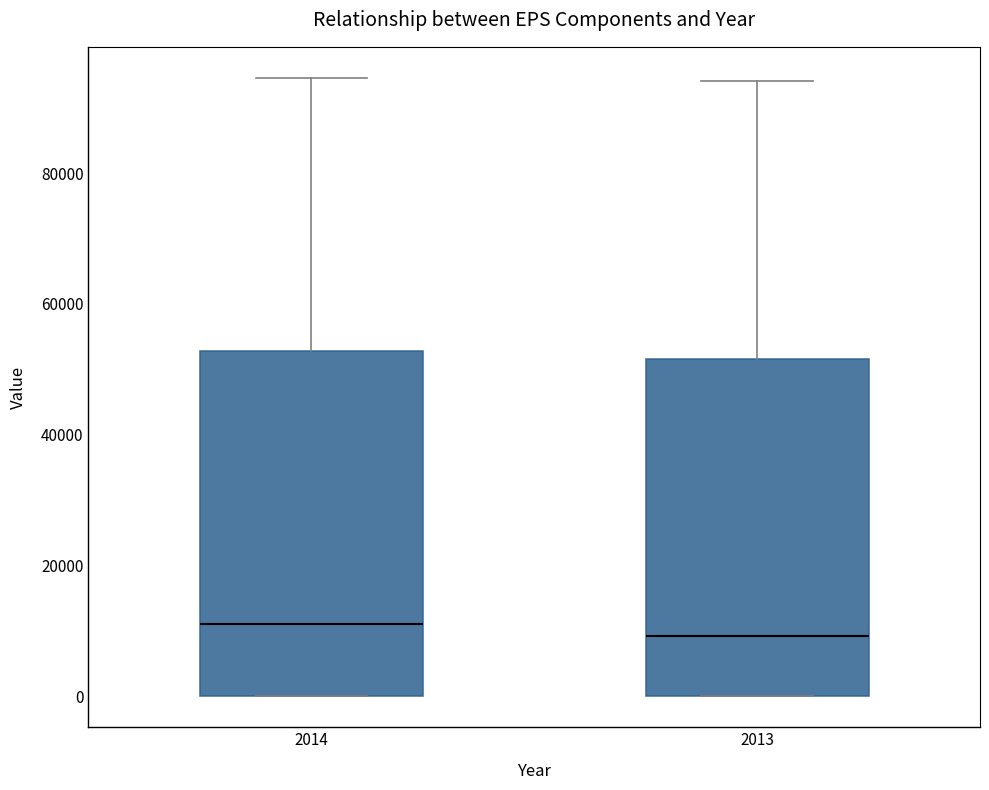

Reading left to right, transcribe this box plot: for each box, give where its median line is, the range the box spans, and where its two whiskers end, as read against the y-axis. The values are not printed on the chart, so give them approximately, as read against the axis.

2014: median 10000, box 0 to 52000, whiskers 0 to 94000
2013: median 10000, box 0 to 52000, whiskers 0 to 94000